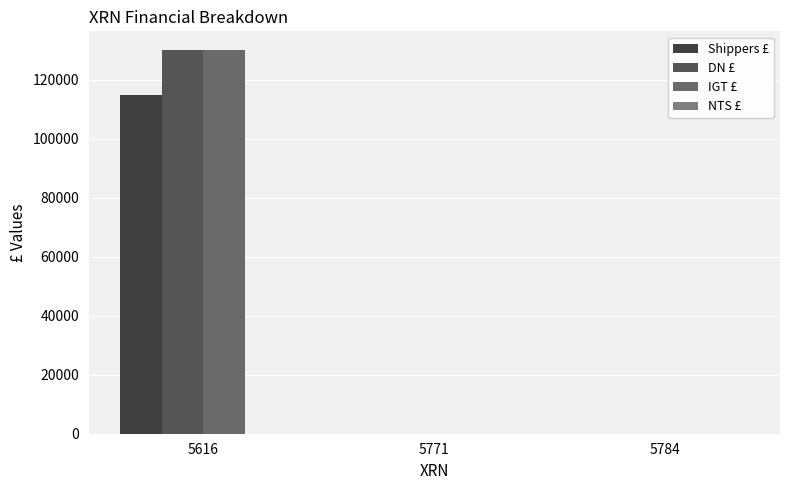

What is the sum of all DN £ values?

130000